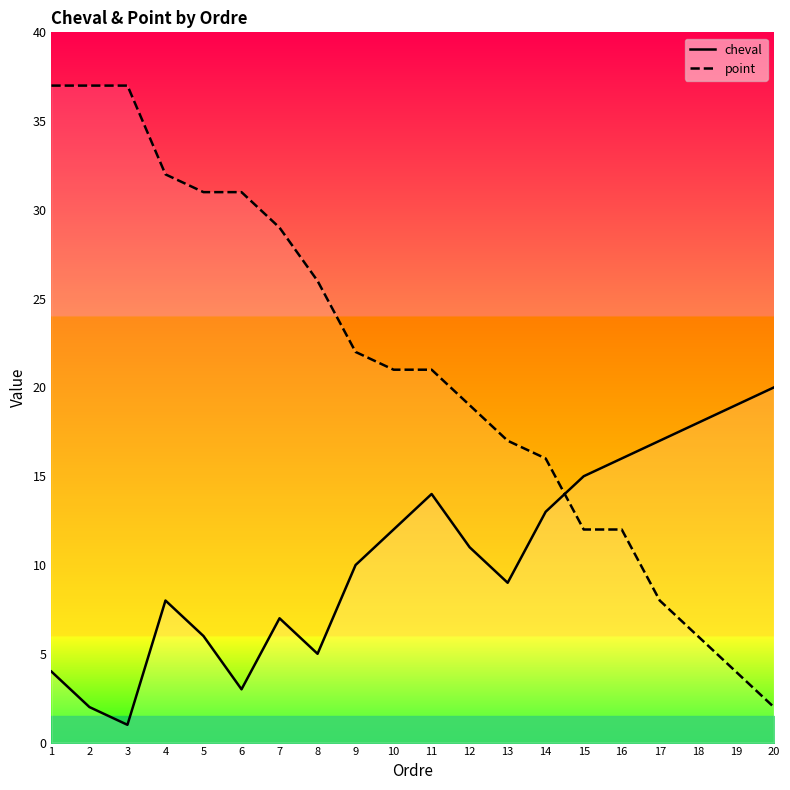

True or false: point has more than 1 points higher than both neighbors.

False